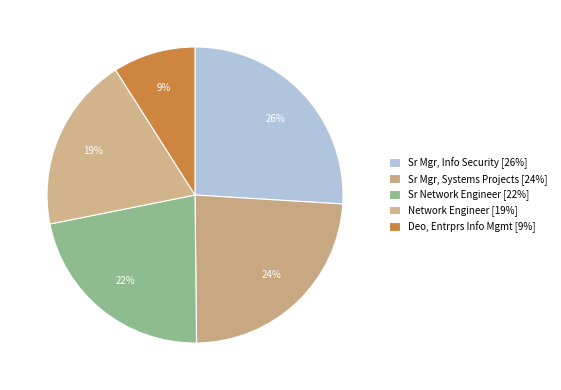

Rank the categories by value from highest to lowest.

Sr Mgr, Info Security, Sr Mgr, Systems Projects, Sr Network Engineer, Network Engineer, Deo, Entrprs Info Mgmt